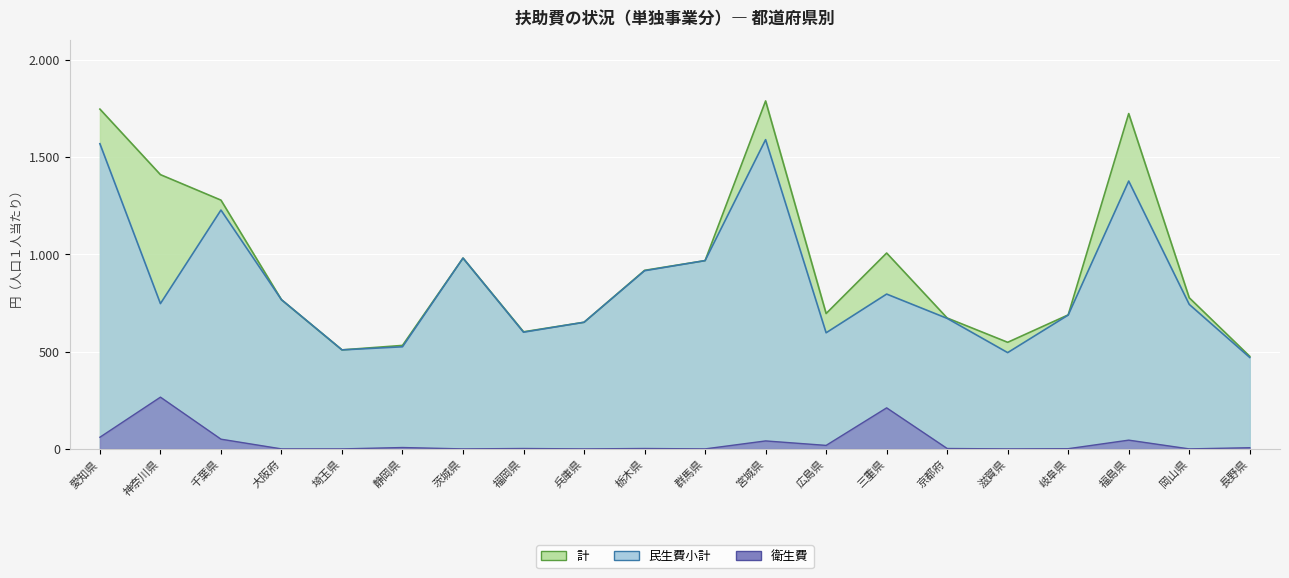

Reading right to left, transcribe all the data shown in this chart.

衛生費: 6	0	45	1	0	2	211	18	41	0	2	0	2	0	7	0	0	50	266	60
民生費小計: 470	743	1377	688	495	671	796	597	1590	968	916	651	600	981	525	509	767	1228	747	1569
計: 476	777	1724	689	548	673	1007	696	1789	968	918	651	602	981	532	509	767	1279	1410	1747